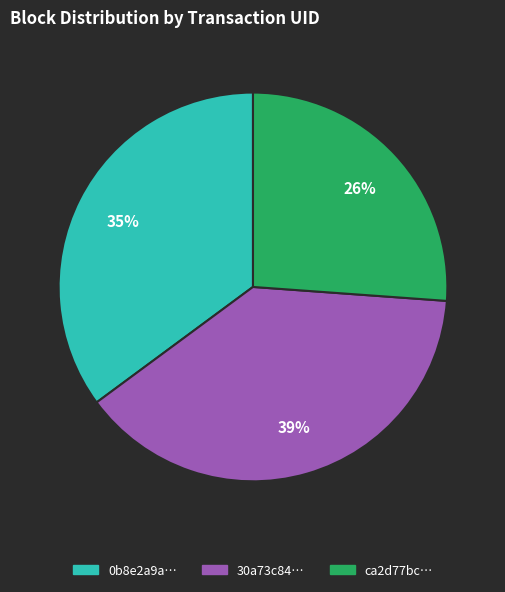

To the nearest percent, what is the combined percentage of 30a73c84… and 0b8e2a9a…?

74%